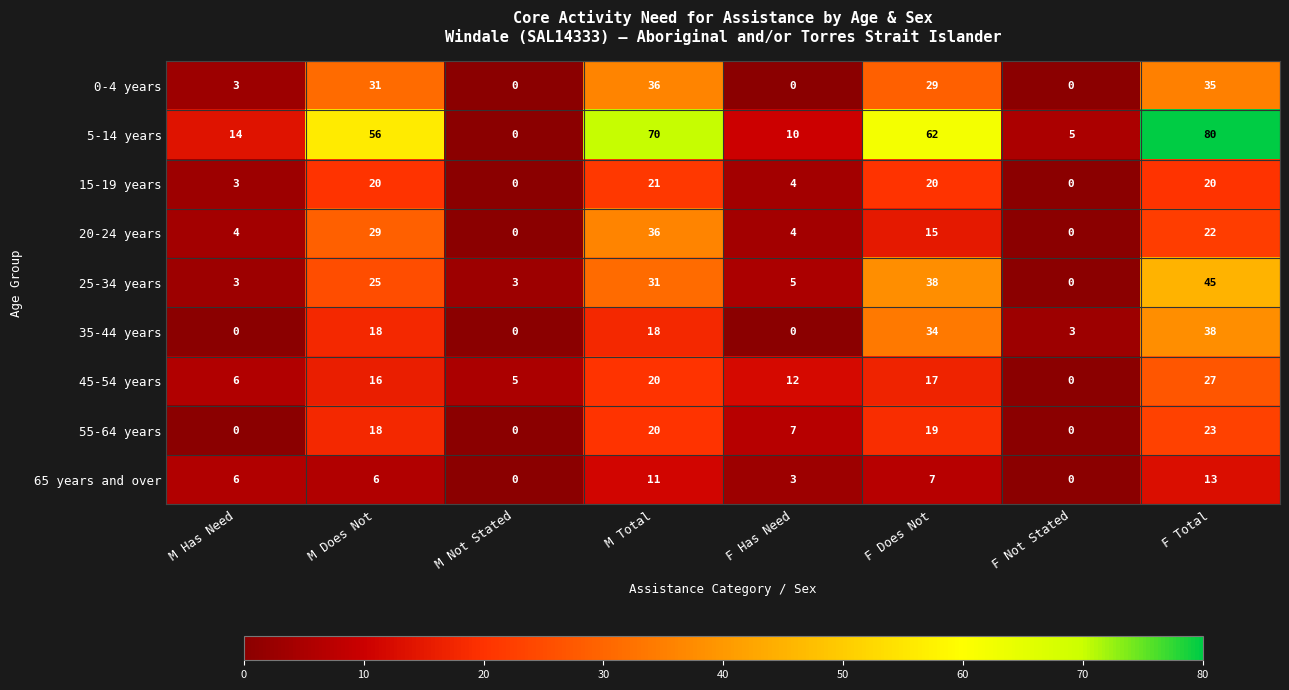

At how many categories does at least one series exceed 75?

1